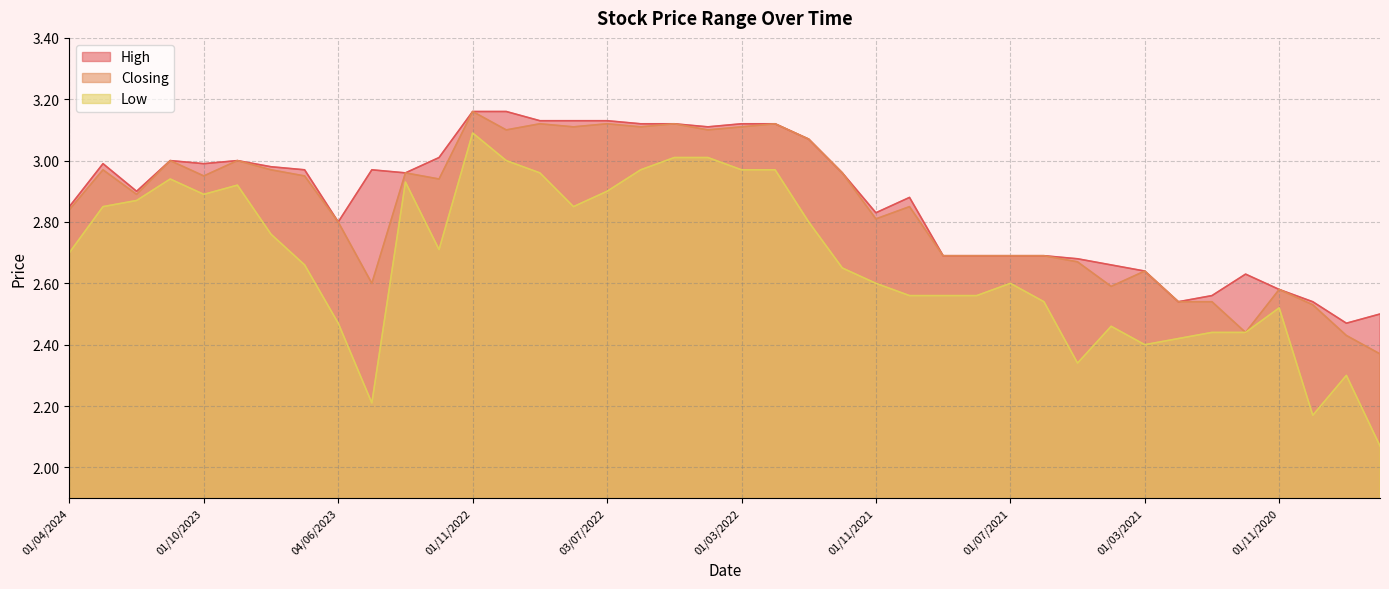

True or false: Closing and High cross at least once.

False